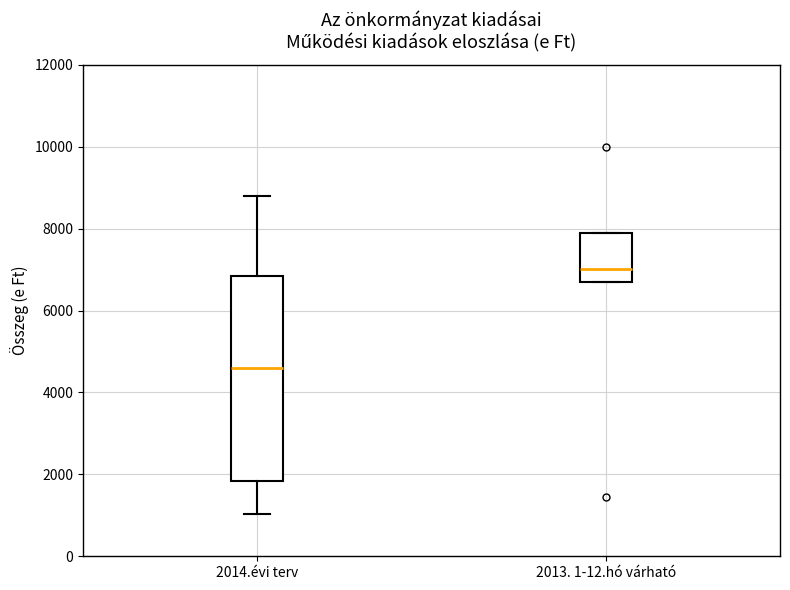

Comparing the boxes themselves (not the whiskers), which one is the tallest?

2014.évi terv